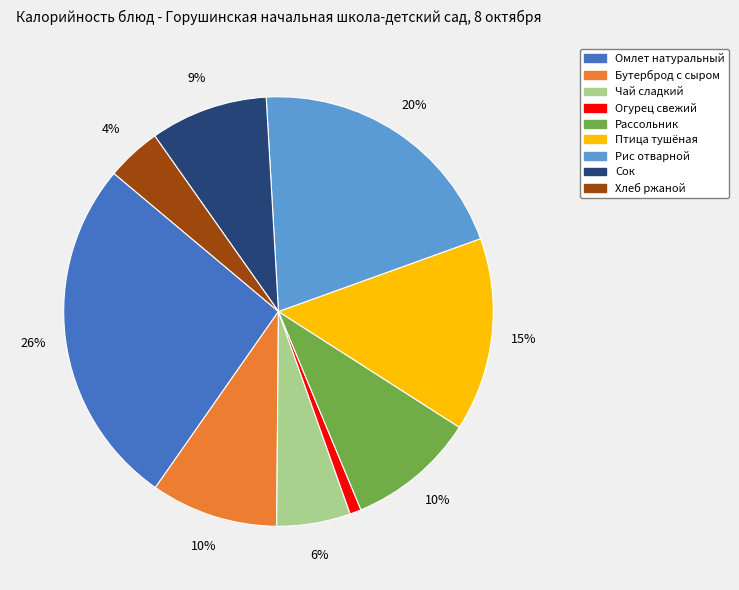

Count the number of slices in the pie.

9